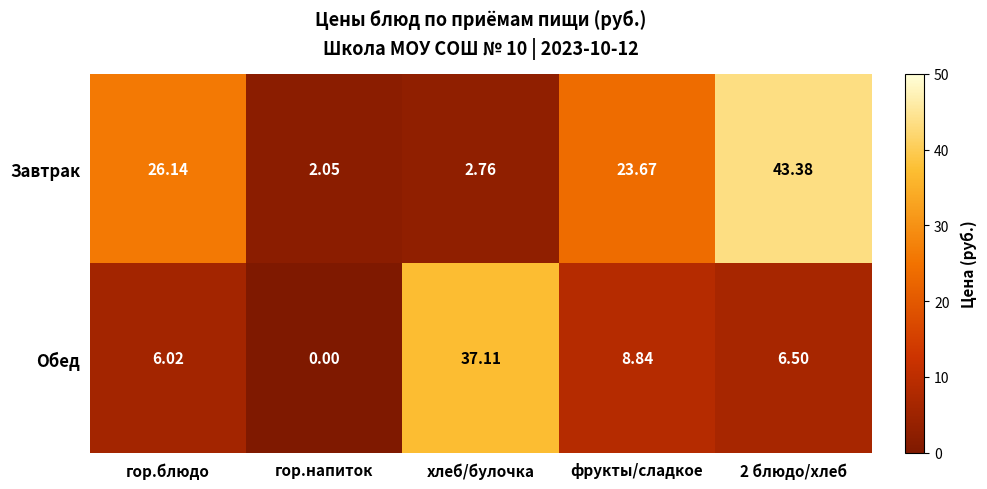

Where is Обед nearest to the value 18?

фрукты/сладкое